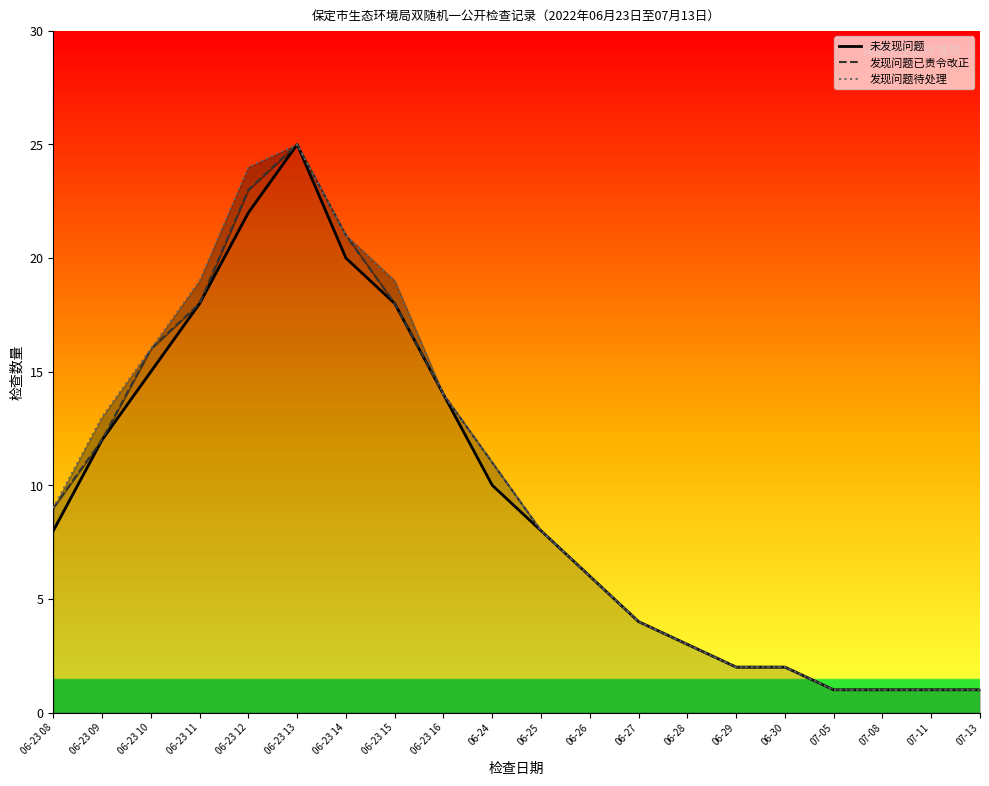

At which category does the chart reach its peak across all series?

06-23 13